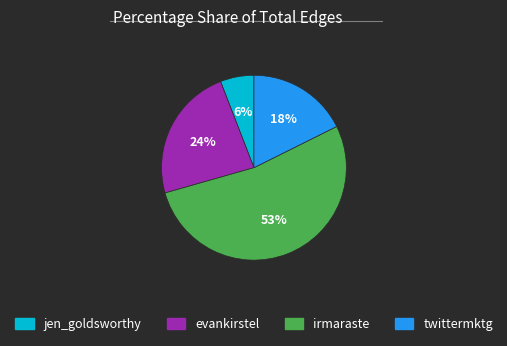

Between twittermktg and irmaraste, which is larger?

irmaraste